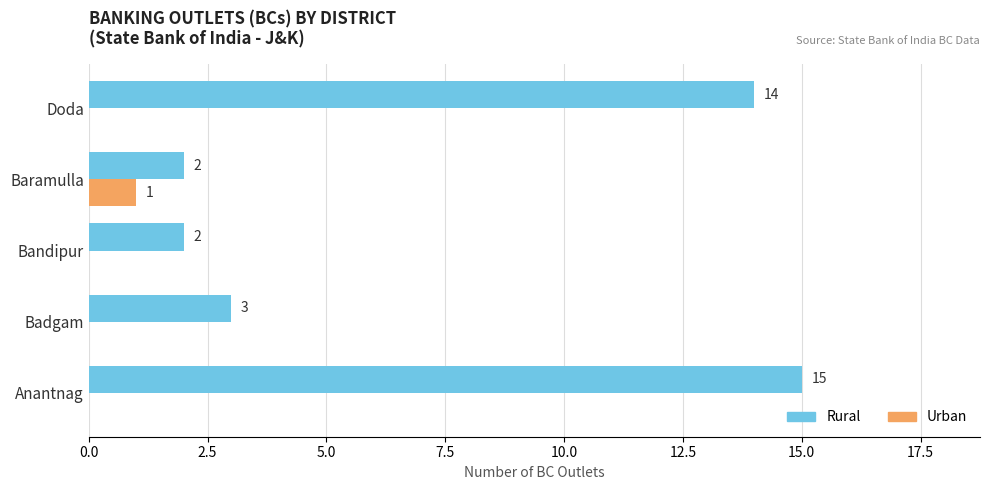

What is the highest value of the Rural series?

15